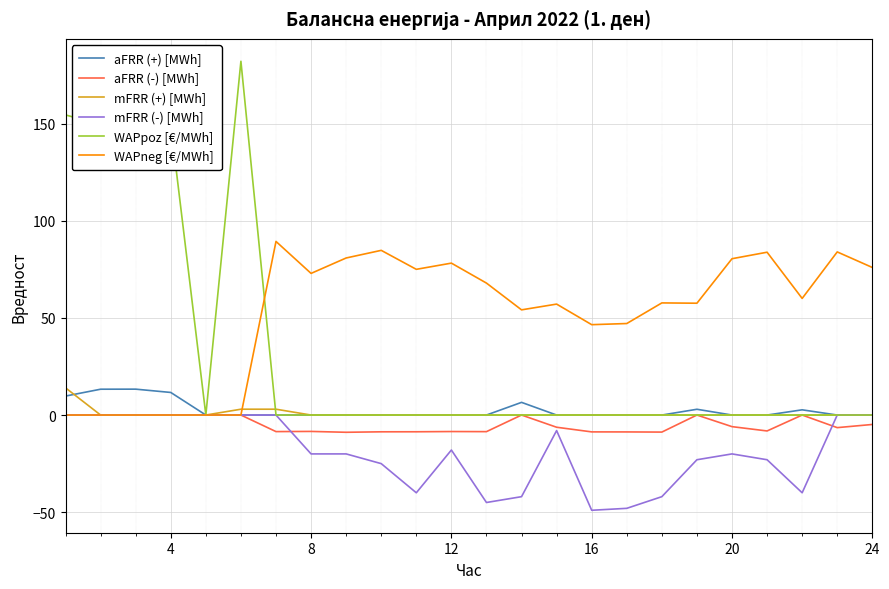

What is the minimum value shown in the chart?

-49.0